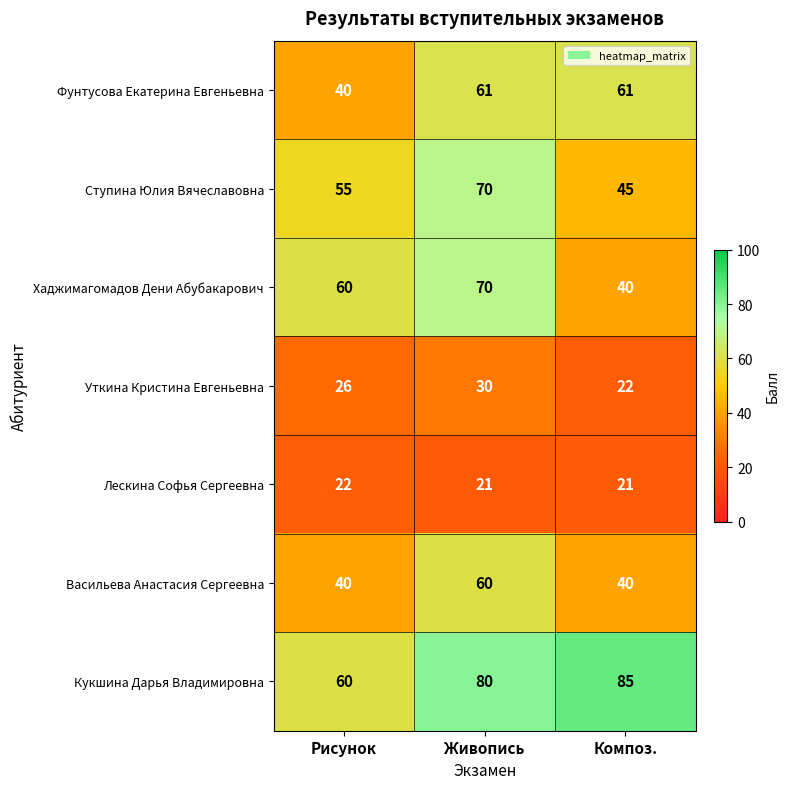

Which series changed the most between Живопись and Композ.?

Хаджимагомадов Дени Абубакарович